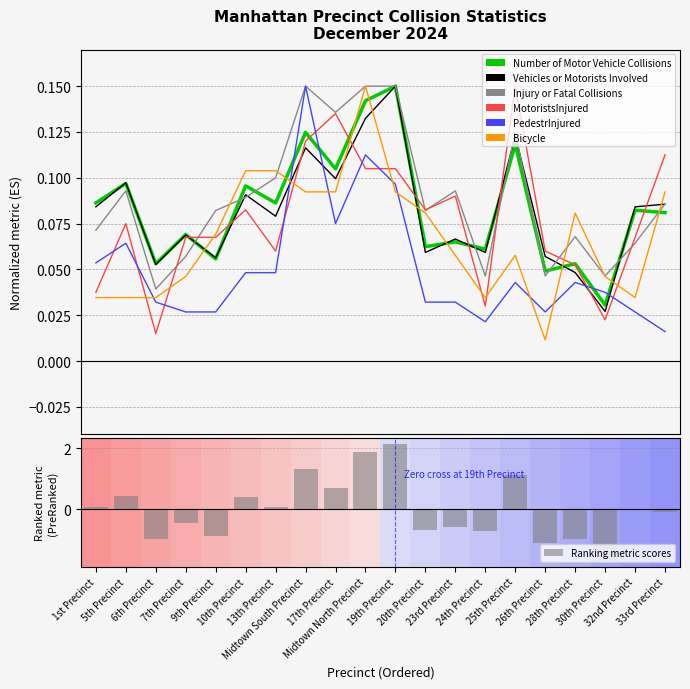

At how many categories does at least one series exceed 0?

20